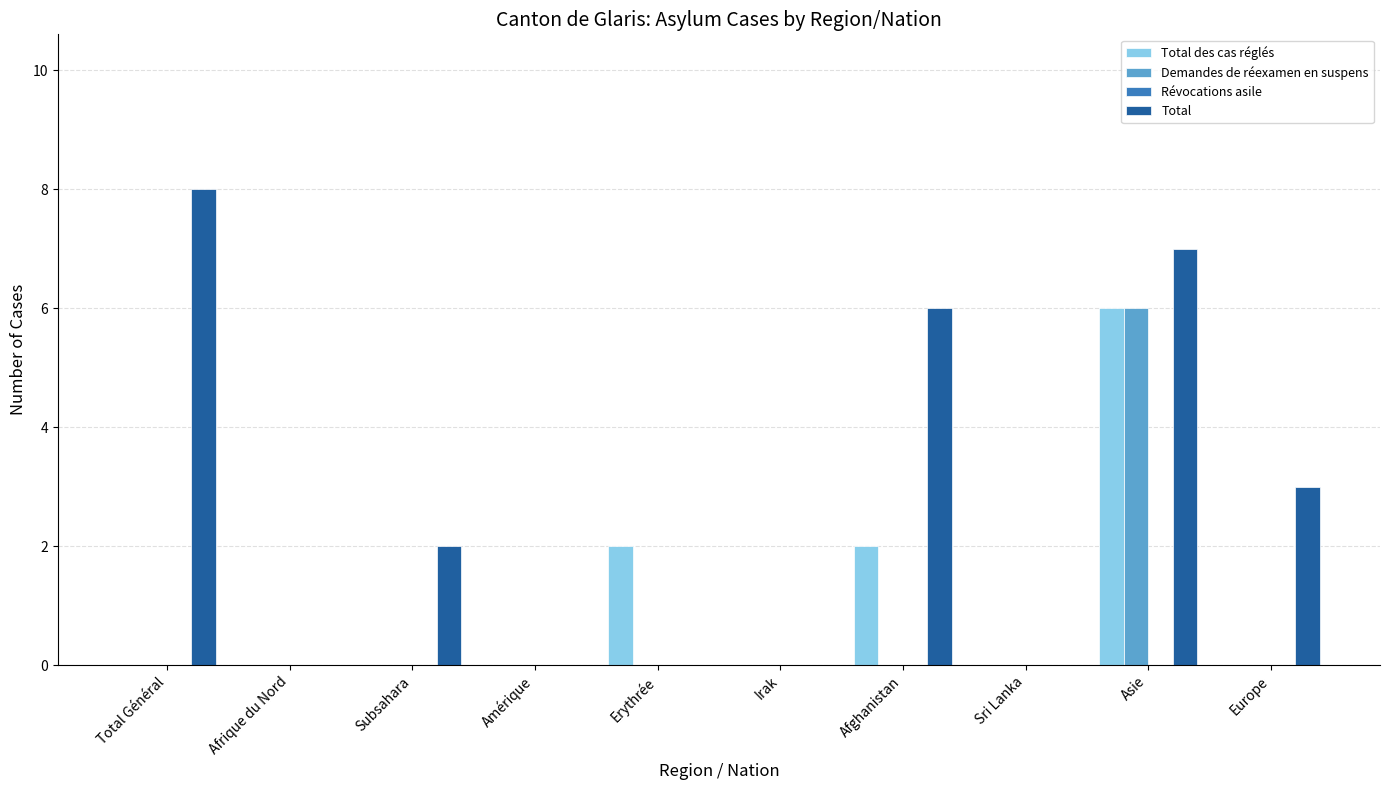

Which label corresponds to the largest value in the chart?

Total Général